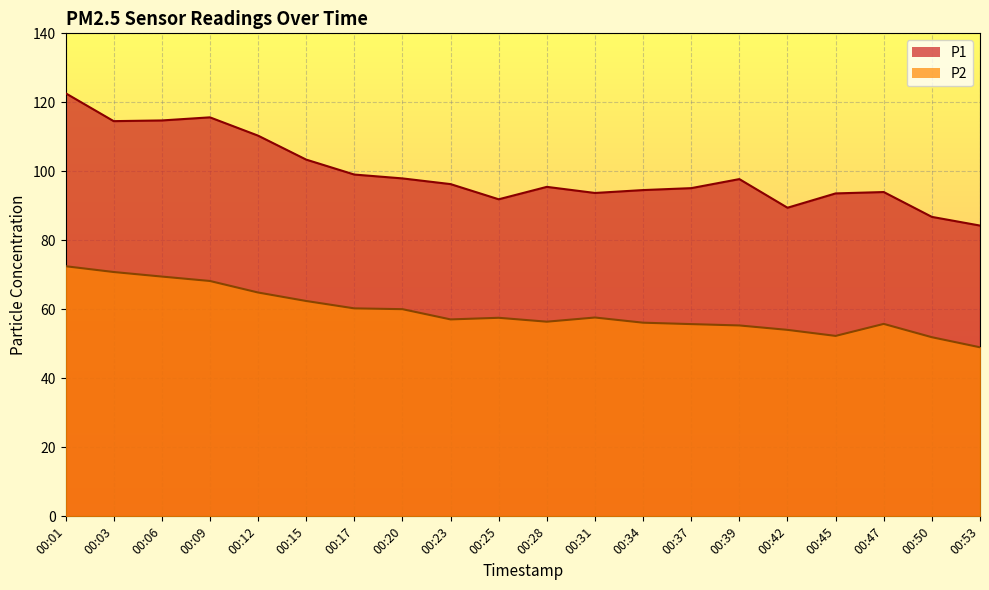

At how many categories does at least one series exceed 67?

20